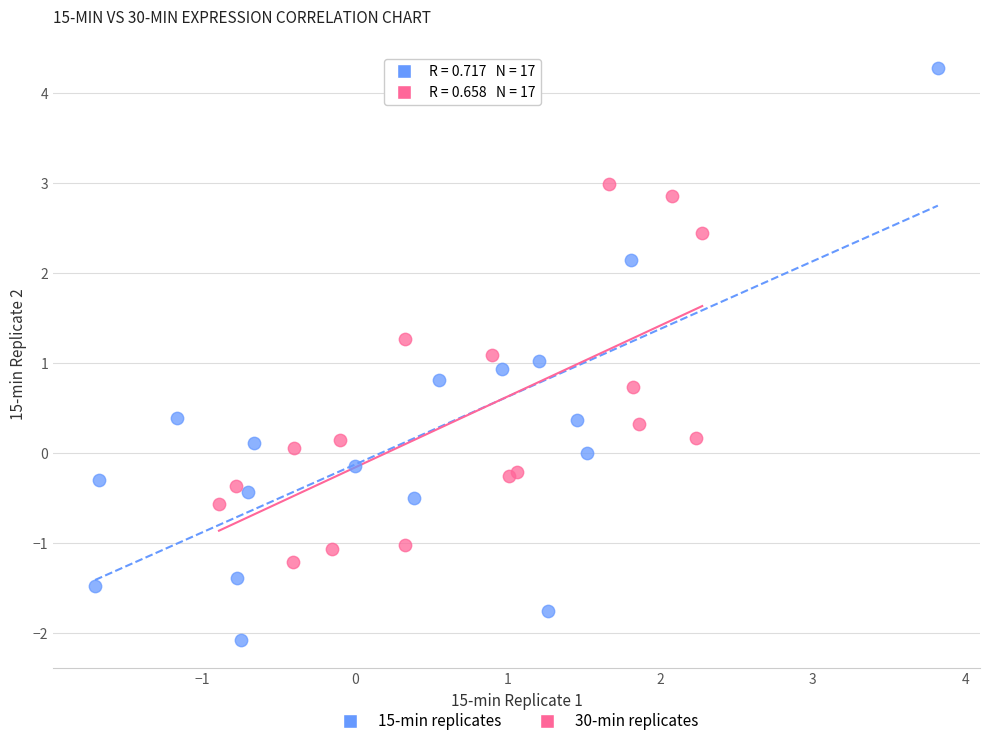

Which series contains the highest Y value?

15-min replicates